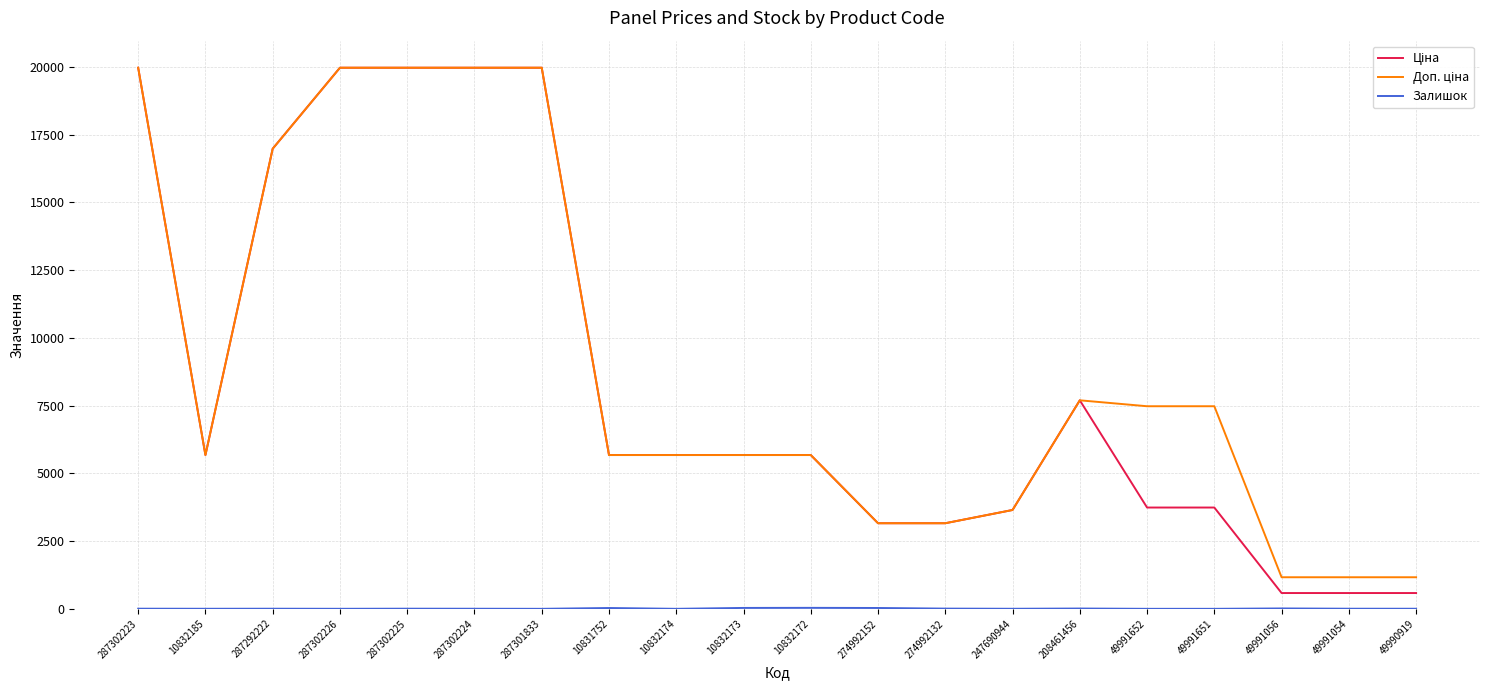

What is the greatest value displayed?

19964.2